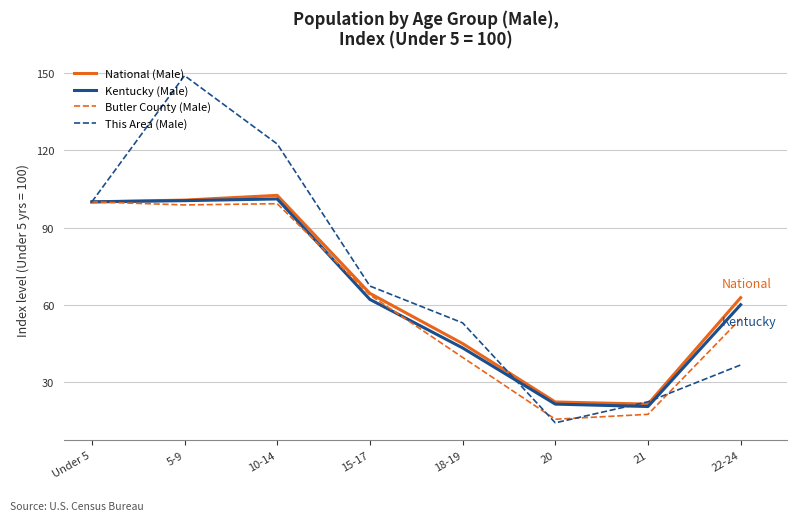

Which series has the largest range (max minus min)?

This Area (Male)